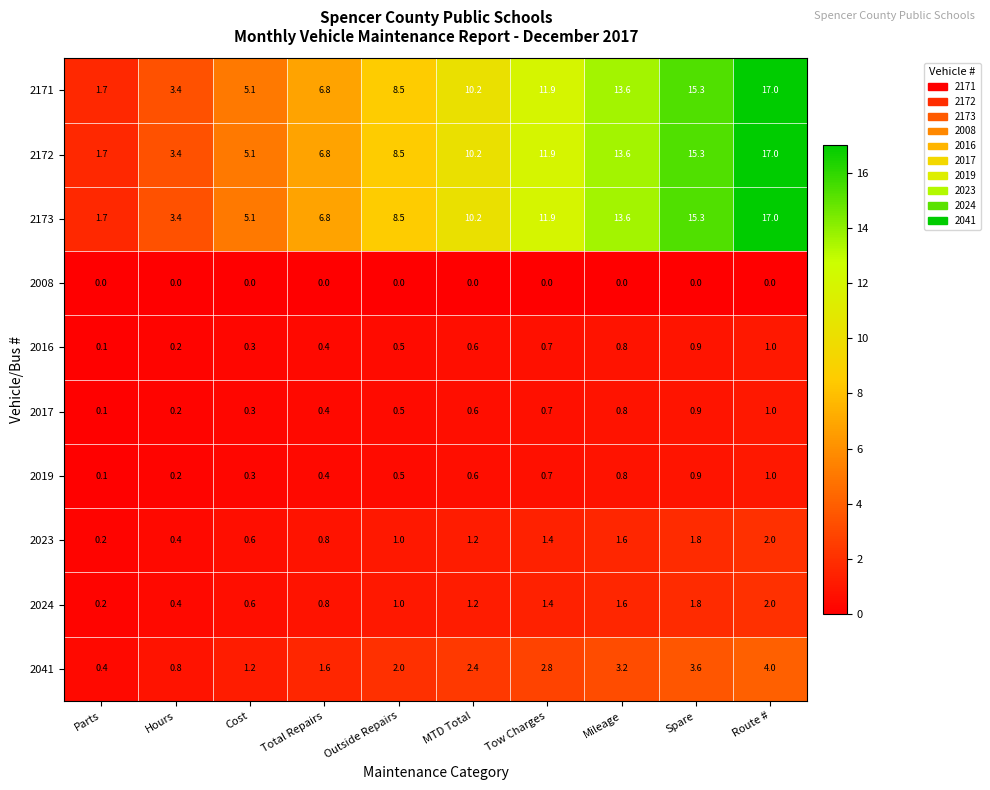

What value does the 2172 series have at Outside Repairs?

8.5